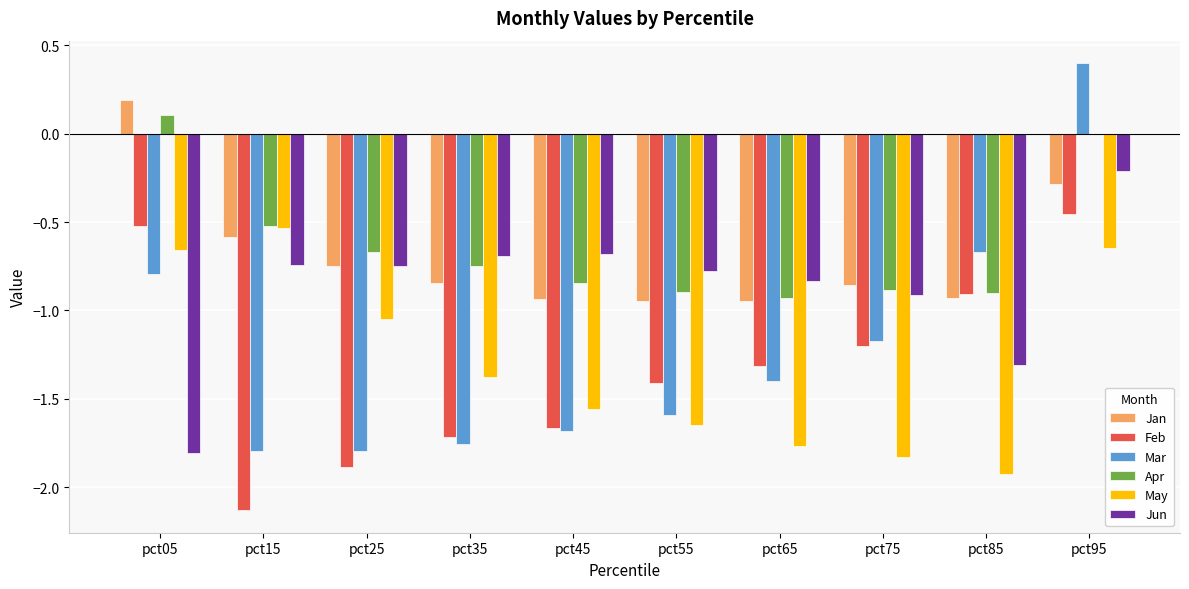

What is the sum of the Jan values at pct15 and pct25?

-1.3